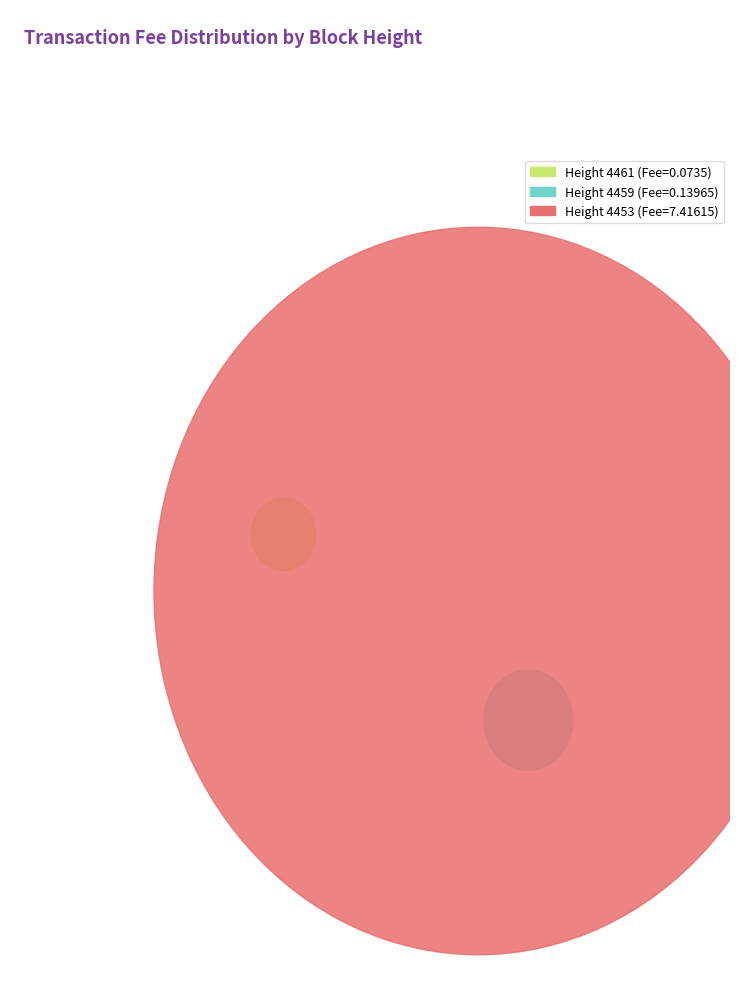

What percentage is NOT represented by 4459?

98.2%